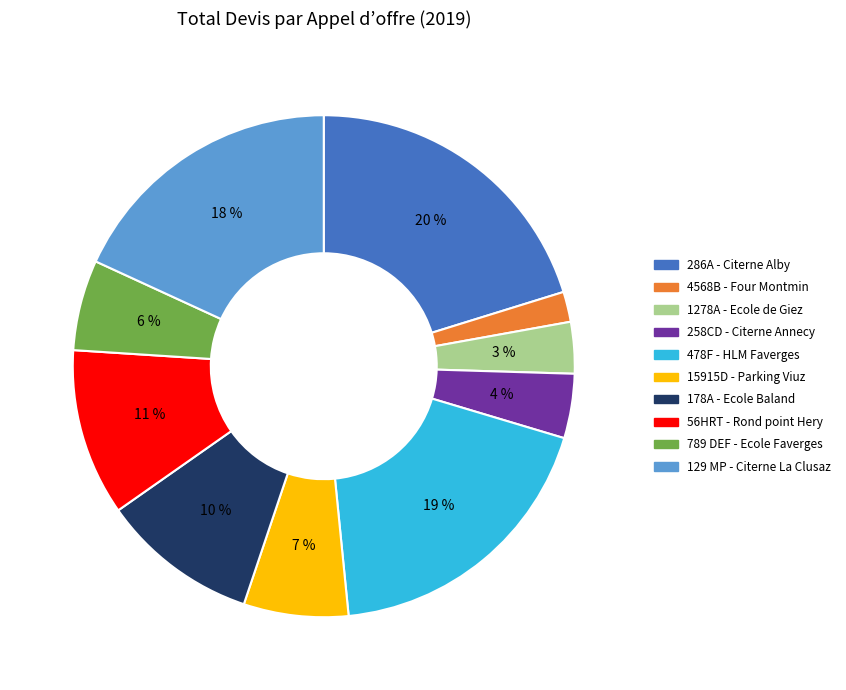

To the nearest percent, what is the average slice percentage?

10%